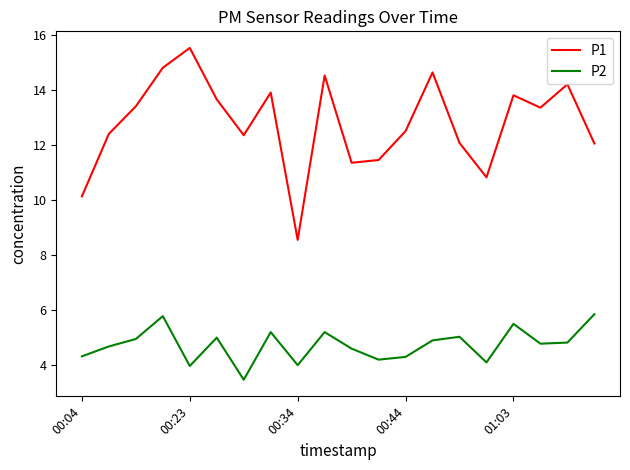

True or false: P1 and P2 intersect in this chart.

False